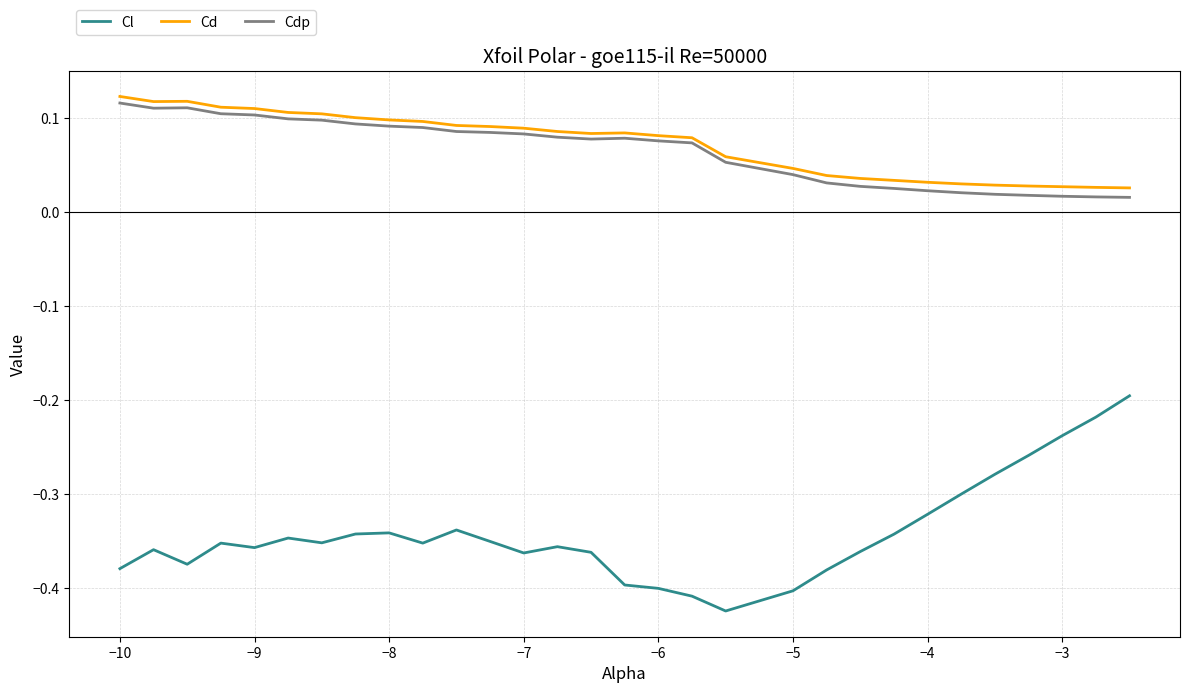

In Cl, how many points are higher than both neighbors (excluding endpoints)?

6